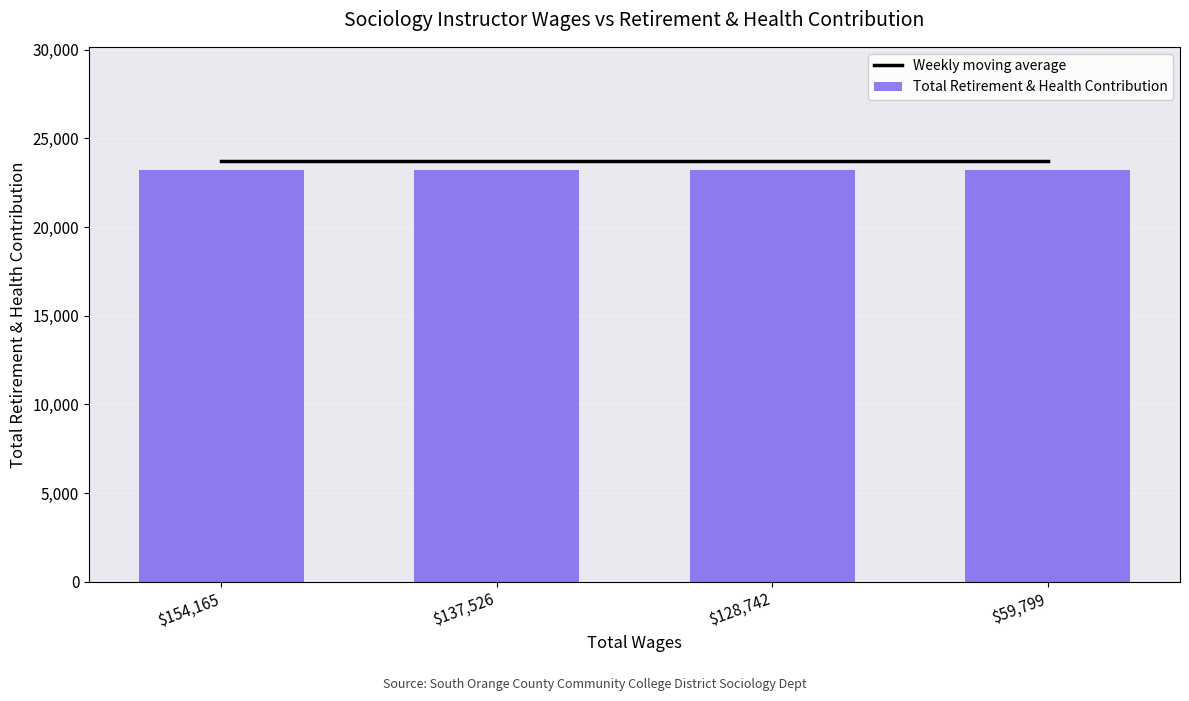

How many data points does each series have?

4